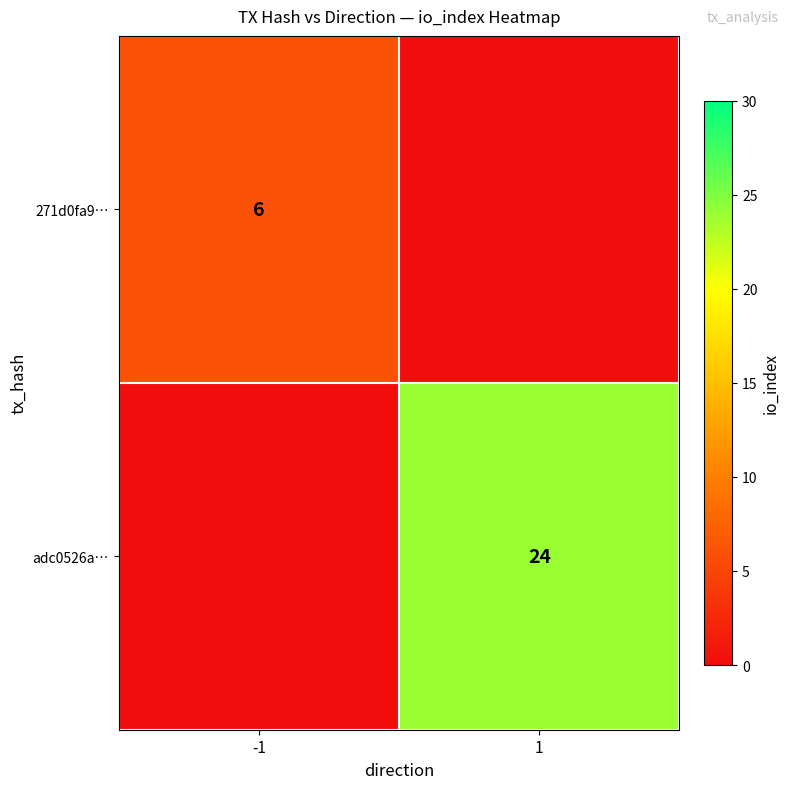

Count the number of data series in this chart.

2